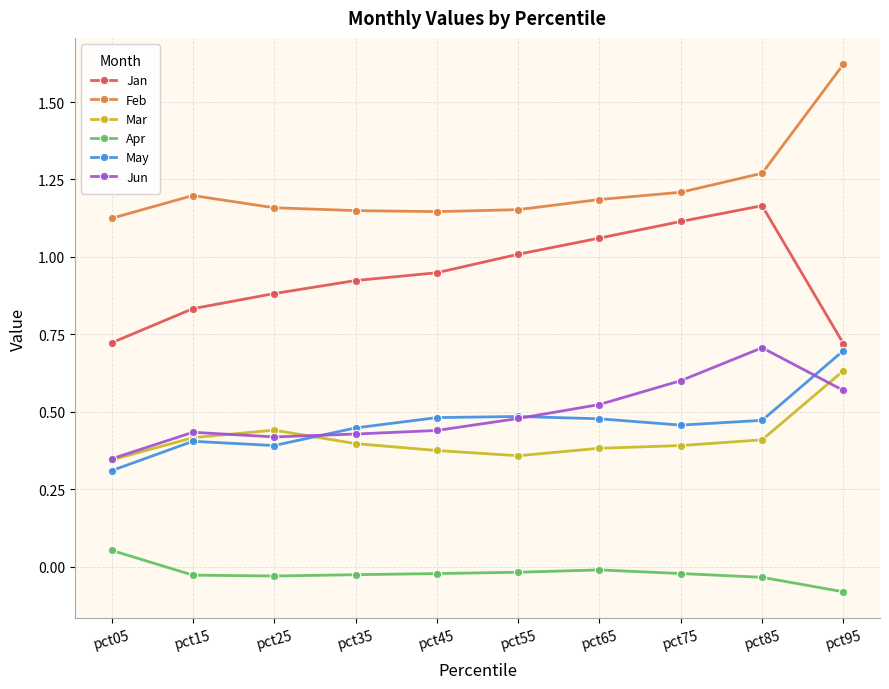

Is it true that Apr equals -0.0 at pct25?

True